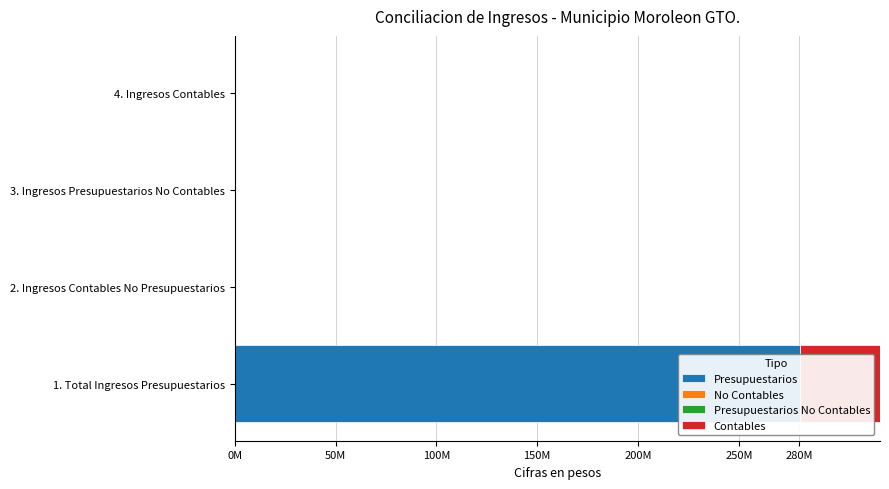

What are all the series names shown in the legend?

Presupuestarios, No Contables, Presupuestarios No Contables, Contables